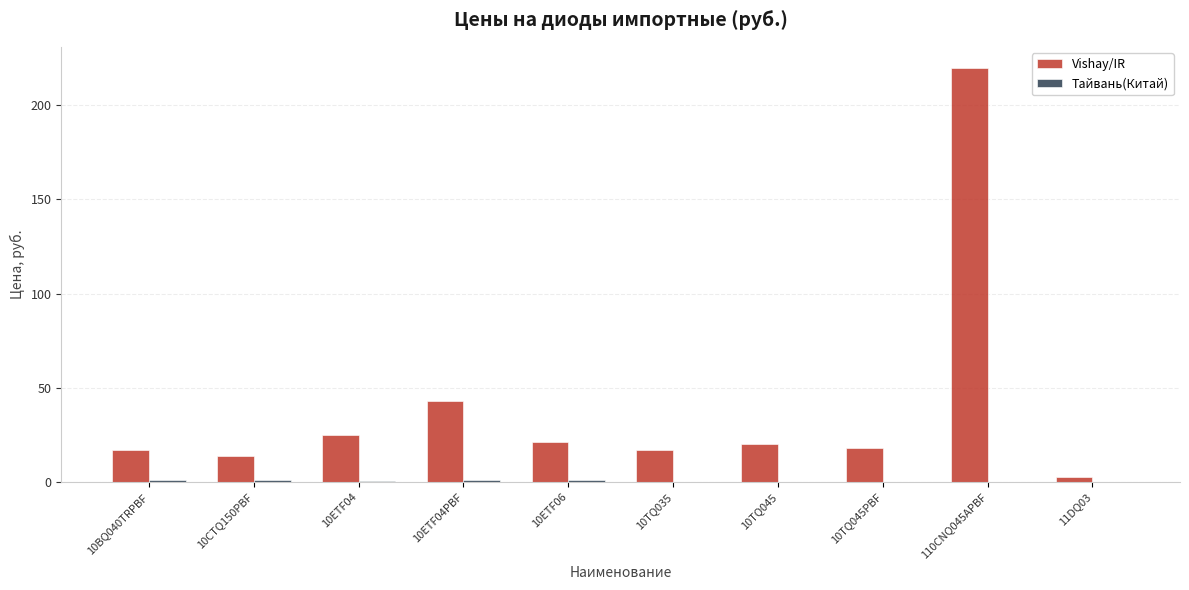

The Vishay/IR series shows 348.0 at 110CNQ045APBF. True or false?

False